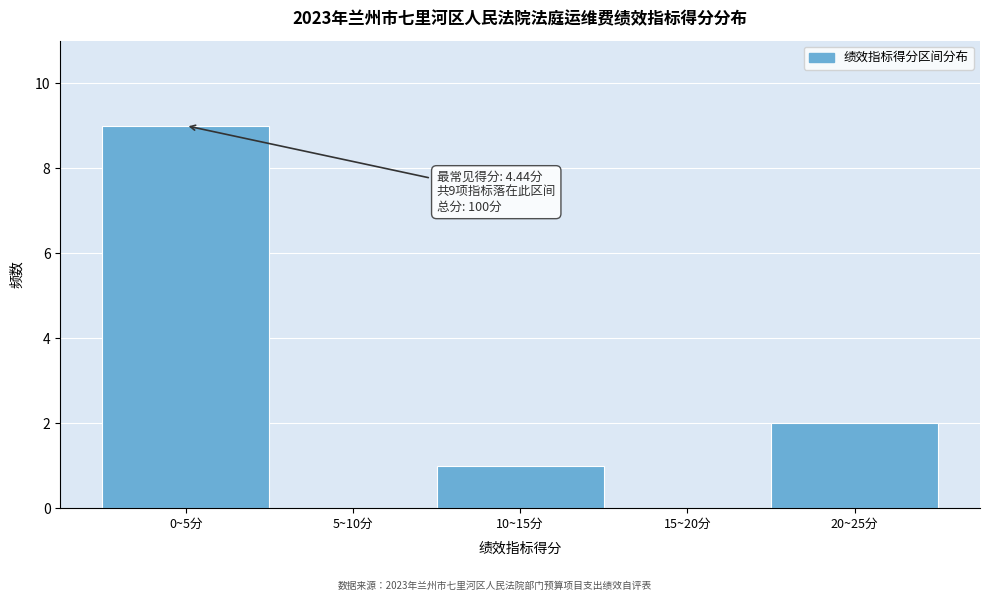

Reading left to right, extract all data points from this chart.

0~5分=9	5~10分=0	10~15分=1	15~20分=0	20~25分=2